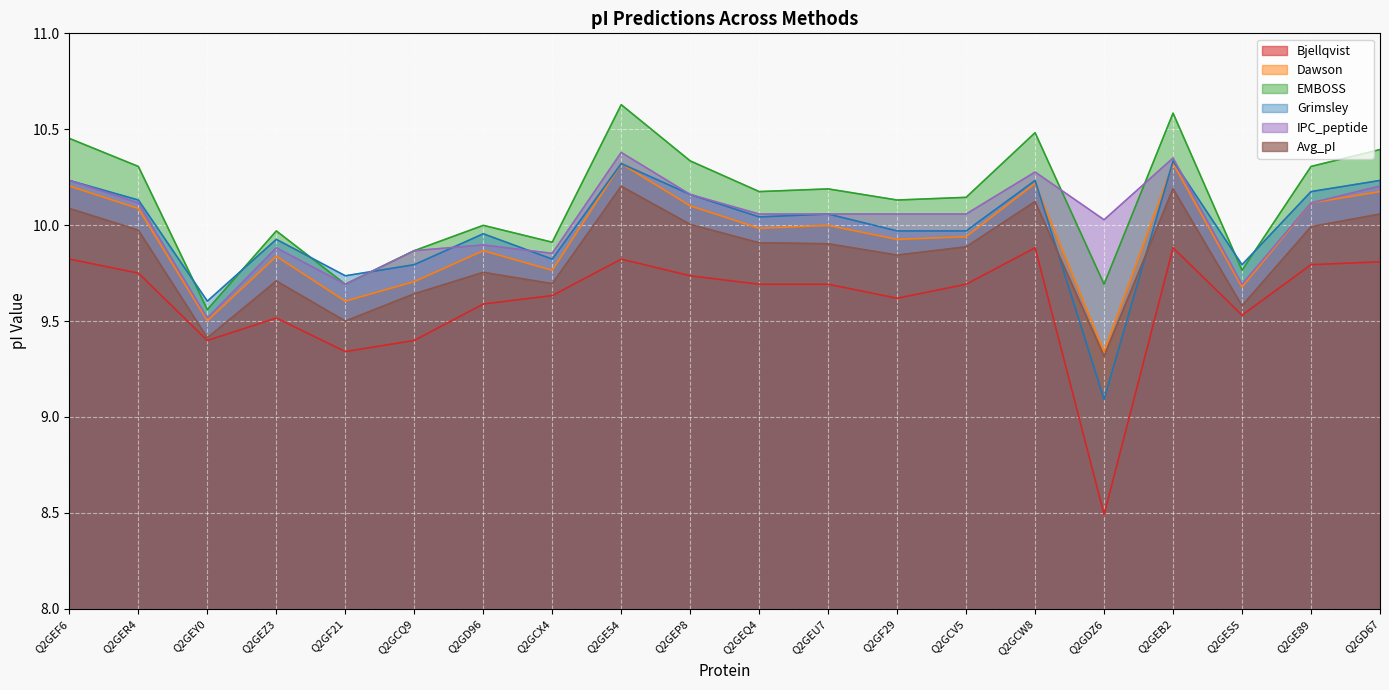

What is the difference between the highest and lowest values at Q2GD96?

0.4